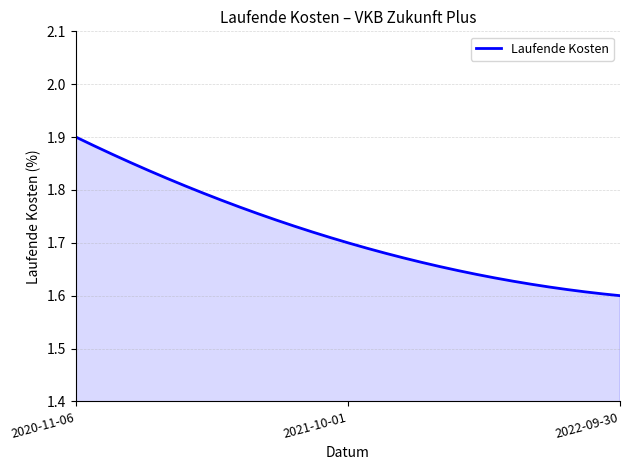

What is the difference between the maximum and minimum values?

0.3